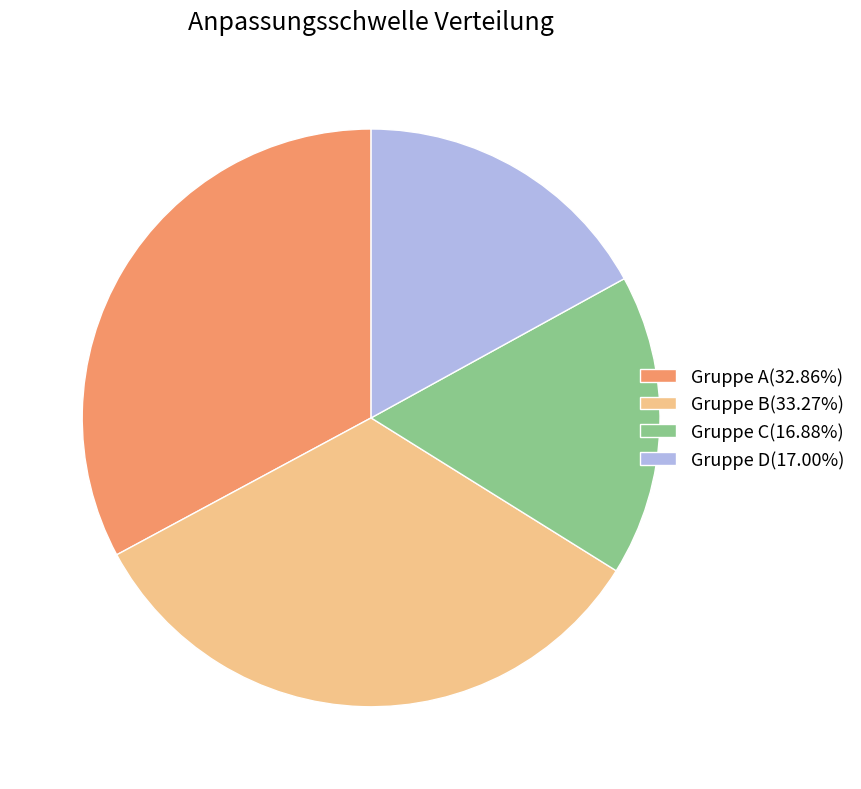

Does Gruppe B(33.27%) account for over 50% of the chart?

No